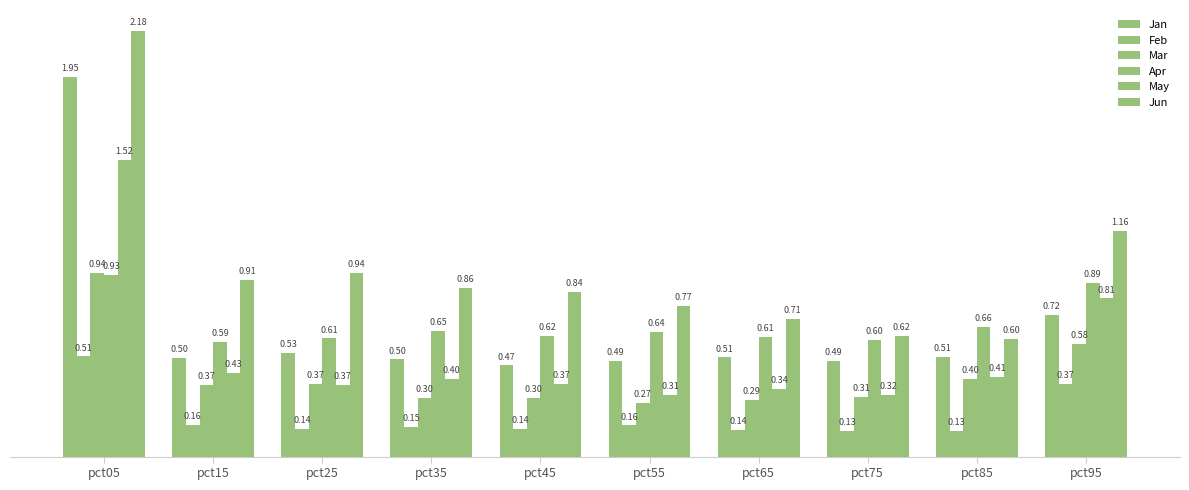

How many bars are there in total?

60